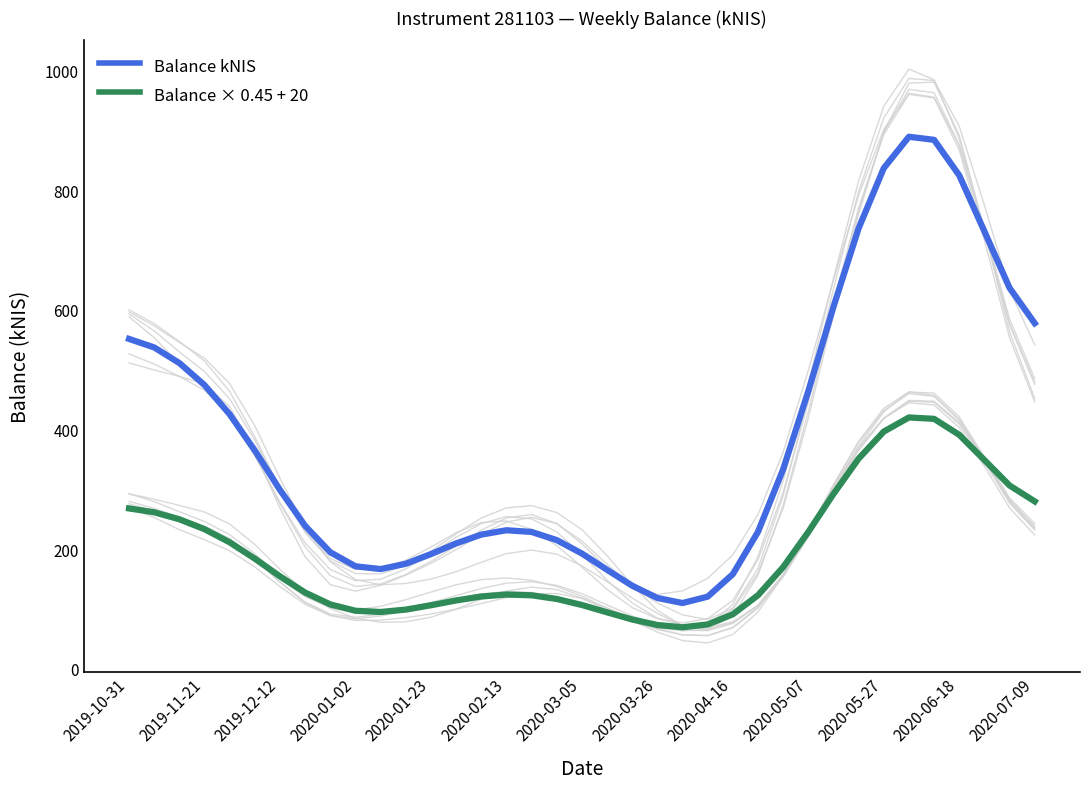

The value of Balance kNIS at 2020-07-09 is 288.9. True or false?

False